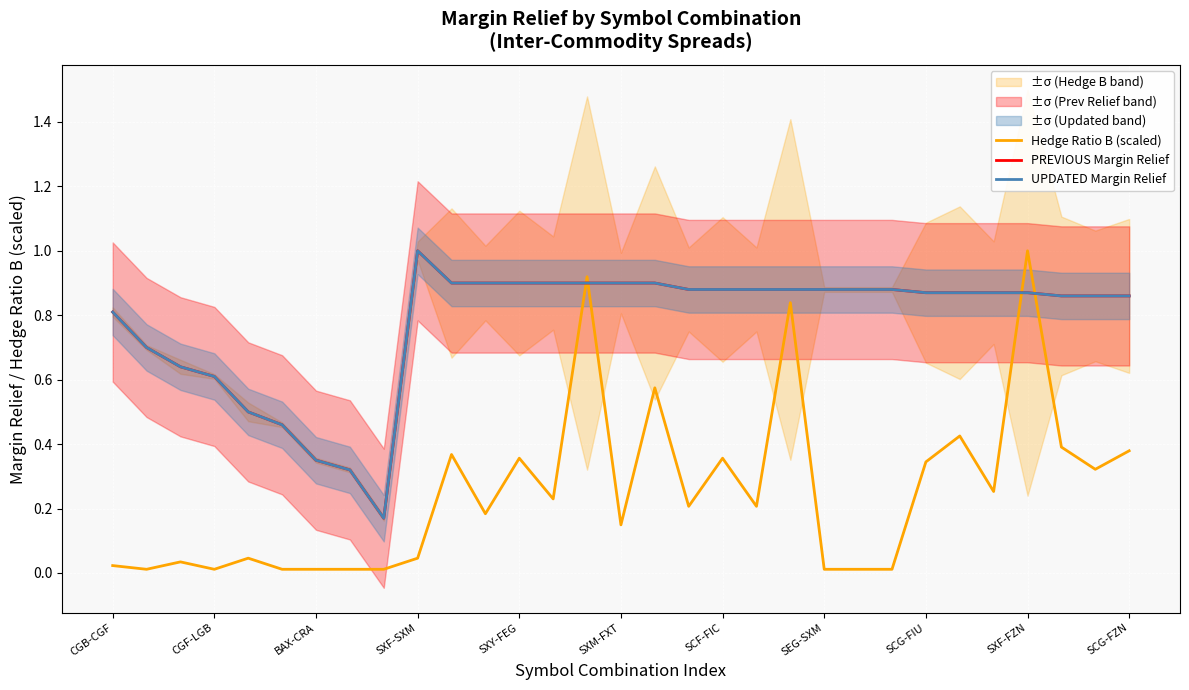

How many interior local peaks does the UPDATED Margin Relief series have?

1